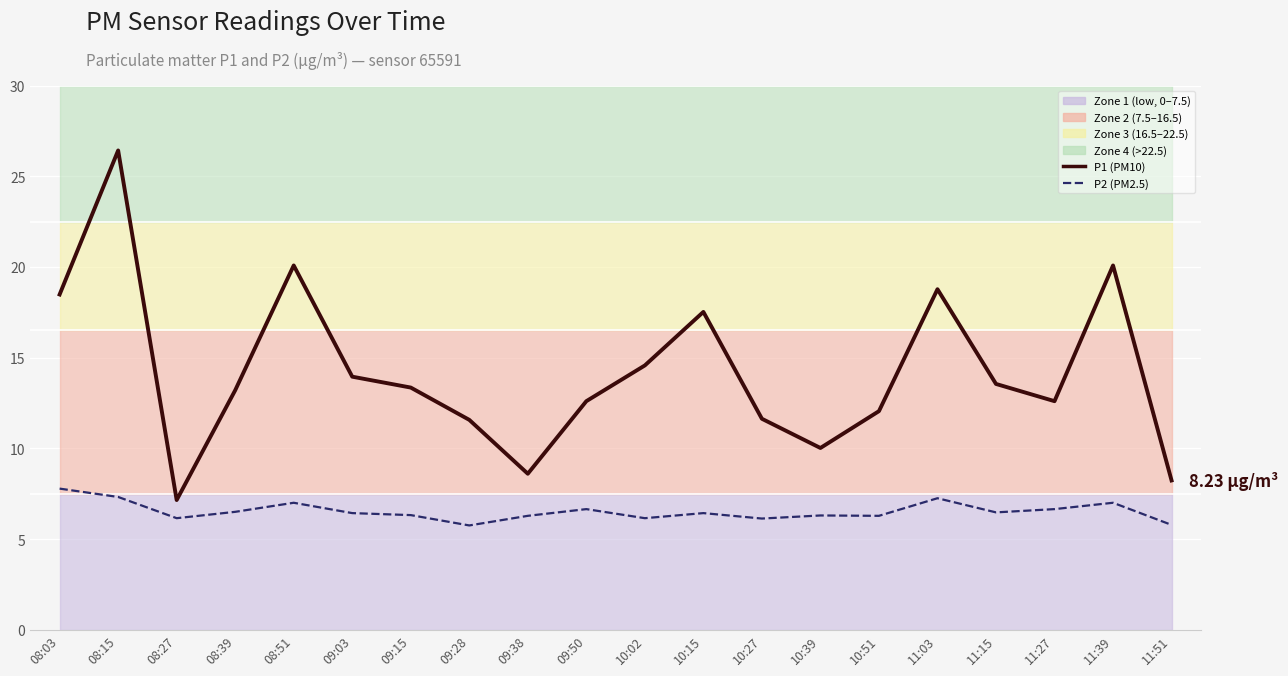

The P1 series shows 11.6 at 10:27. True or false?

True